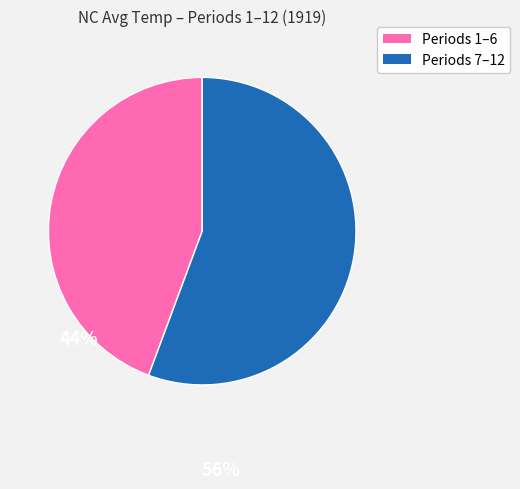

Does any single category account for the majority?

Yes